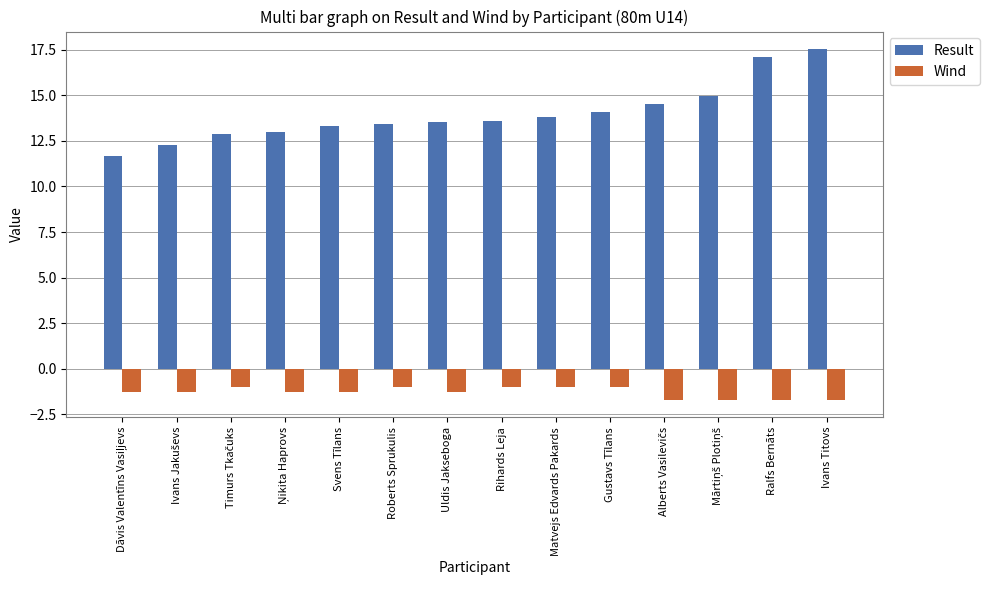

What is the total value across all series at Gustavs Tīlans?

13.1